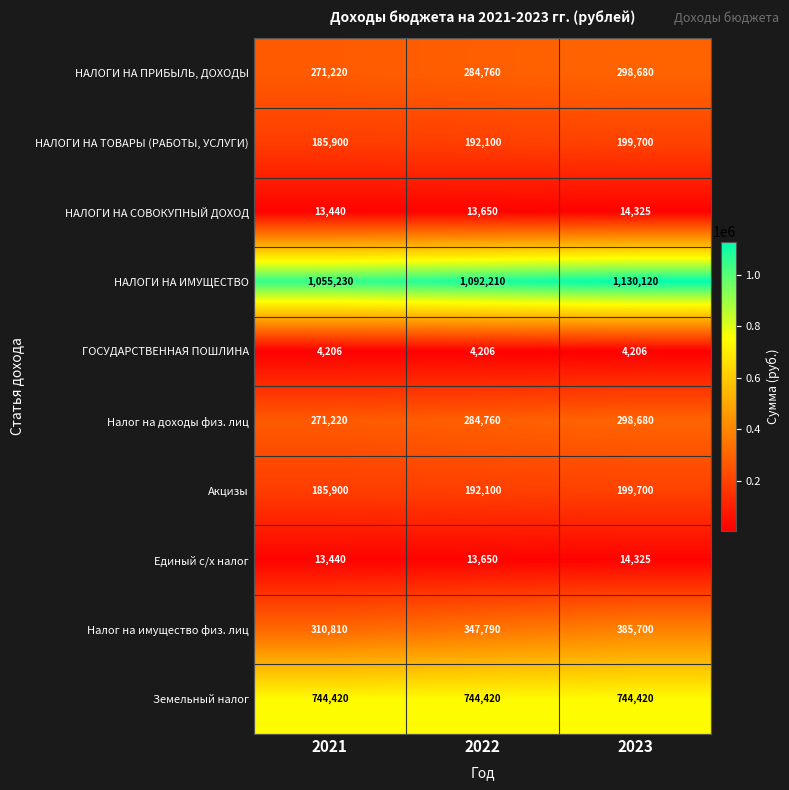

What is the spread (max minus min) of values at 2022?

1088004